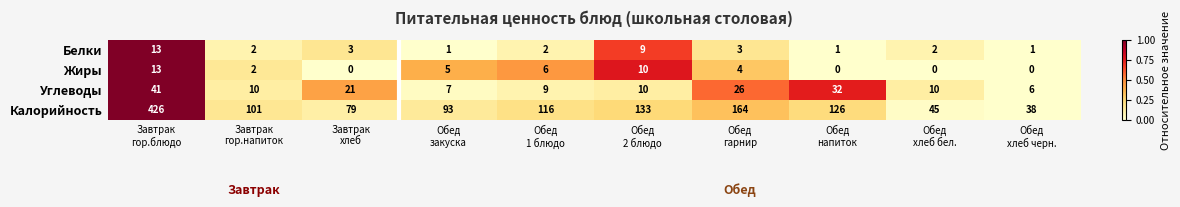

What is the greatest value displayed?

426